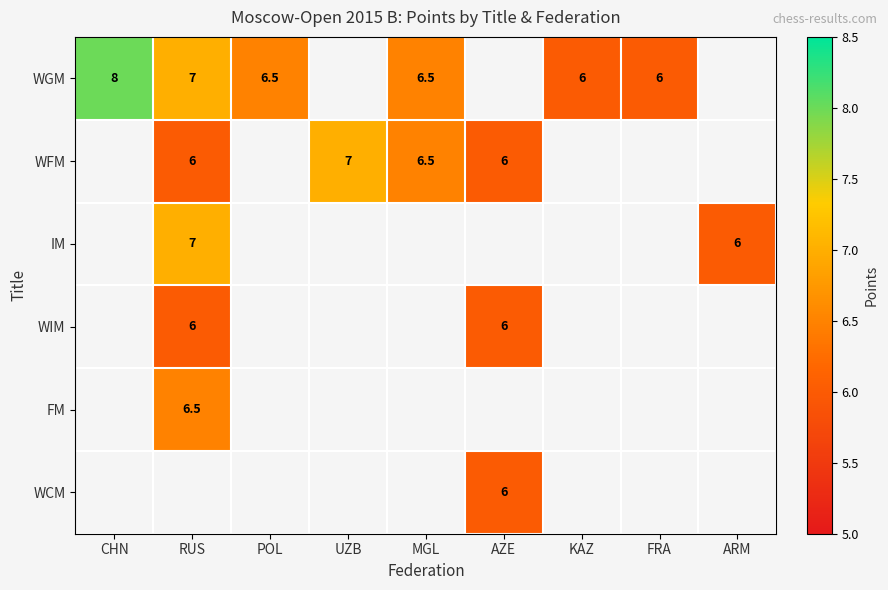

Count the number of categories in the chart.

9